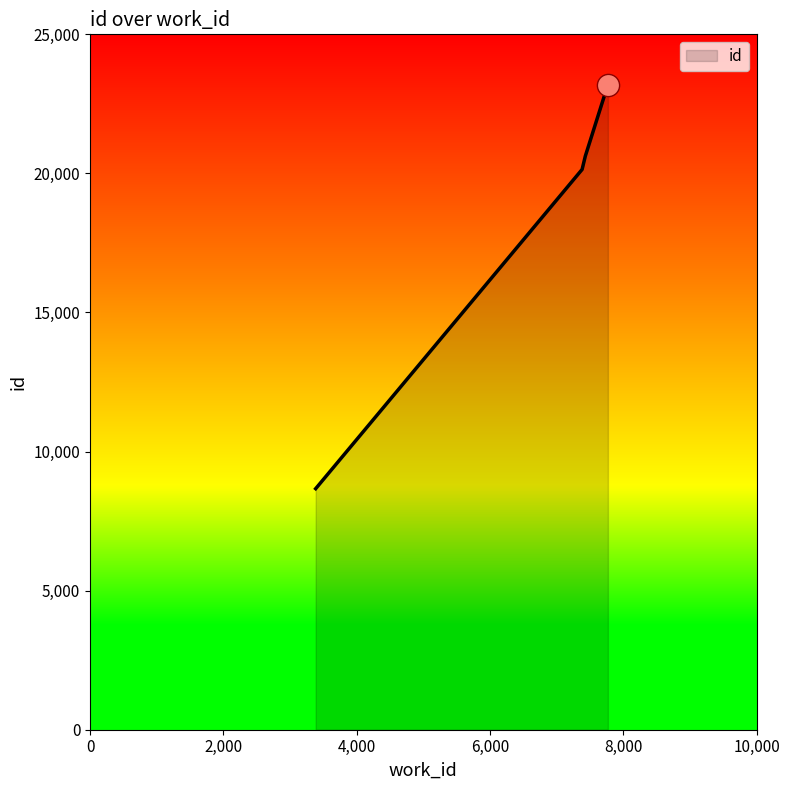

How many lines are shown in the chart?

1